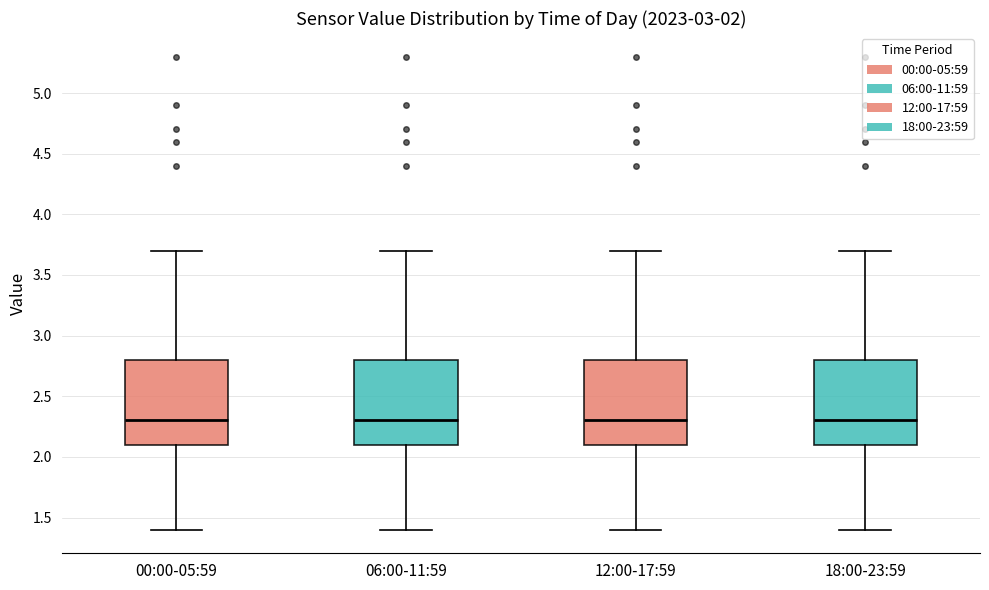

Reading left to right, transcribe this box plot: for each box, give where its median line is, the range the box spans, and where its two whiskers end, as read against the y-axis. The values are not printed on the chart, so give them approximately, as read against the axis.

00:00-05:59: median 2.3, box 2.1 to 2.8, whiskers 1.4 to 3.7
06:00-11:59: median 2.3, box 2.1 to 2.8, whiskers 1.4 to 3.7
12:00-17:59: median 2.3, box 2.1 to 2.8, whiskers 1.4 to 3.7
18:00-23:59: median 2.3, box 2.1 to 2.8, whiskers 1.4 to 3.7